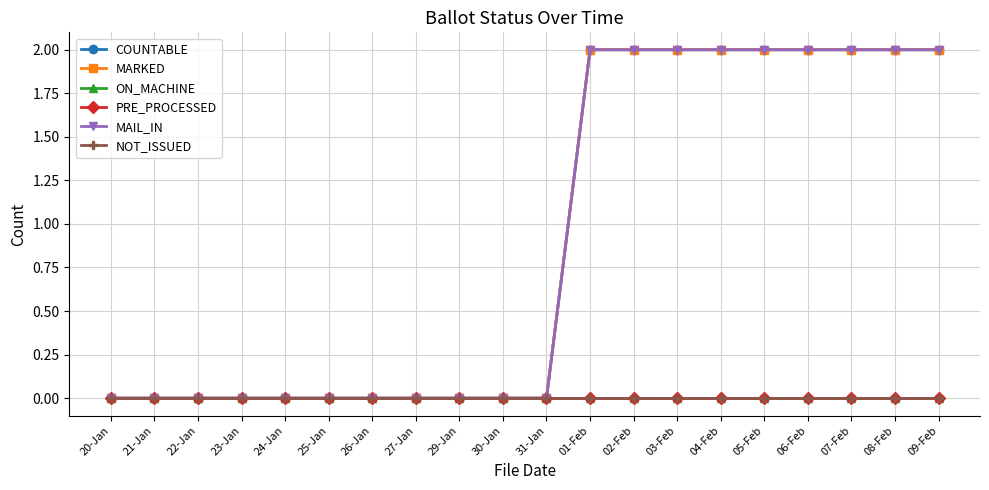

True or false: PRE_PROCESSED has more than 1 points higher than both neighbors.

False